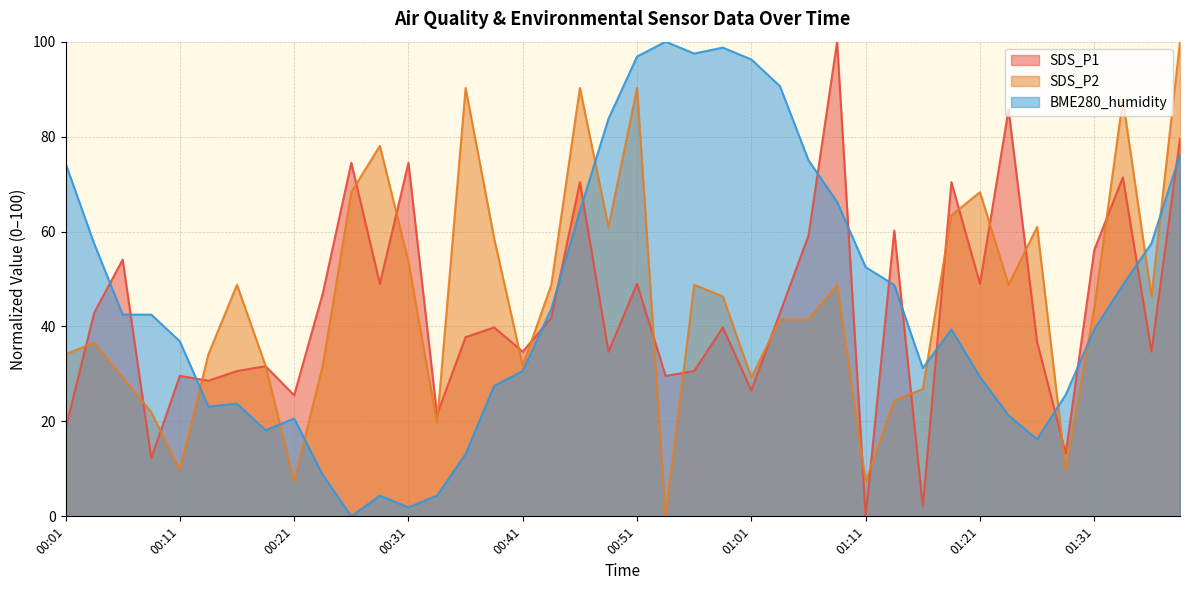

Between which two adjacent categories do BME280_humidity and SDS_P1 first intersect?

00:03 and 00:06